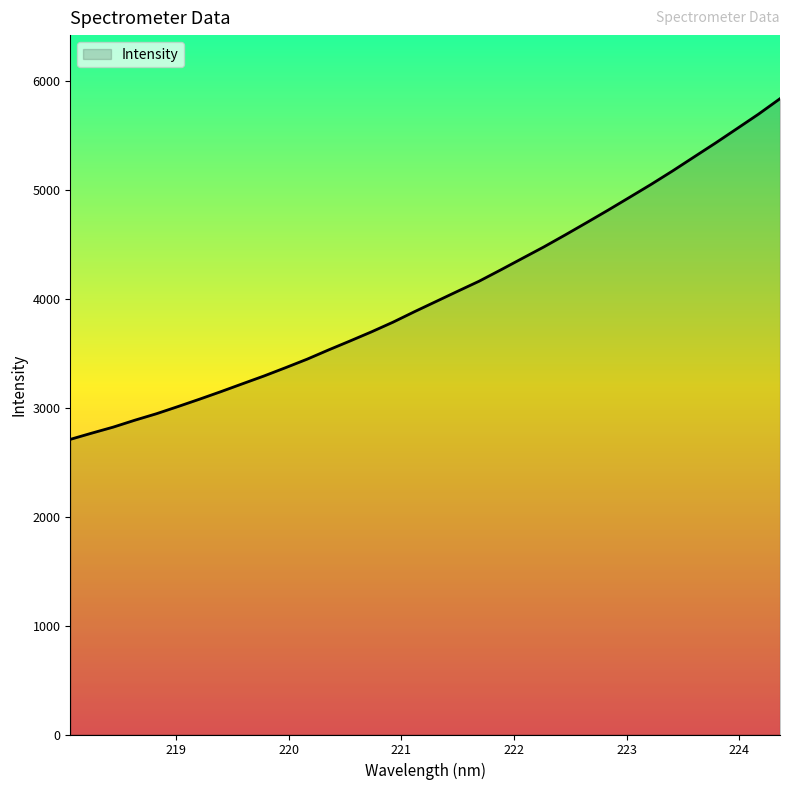

What is the smallest value displayed?

2711.0